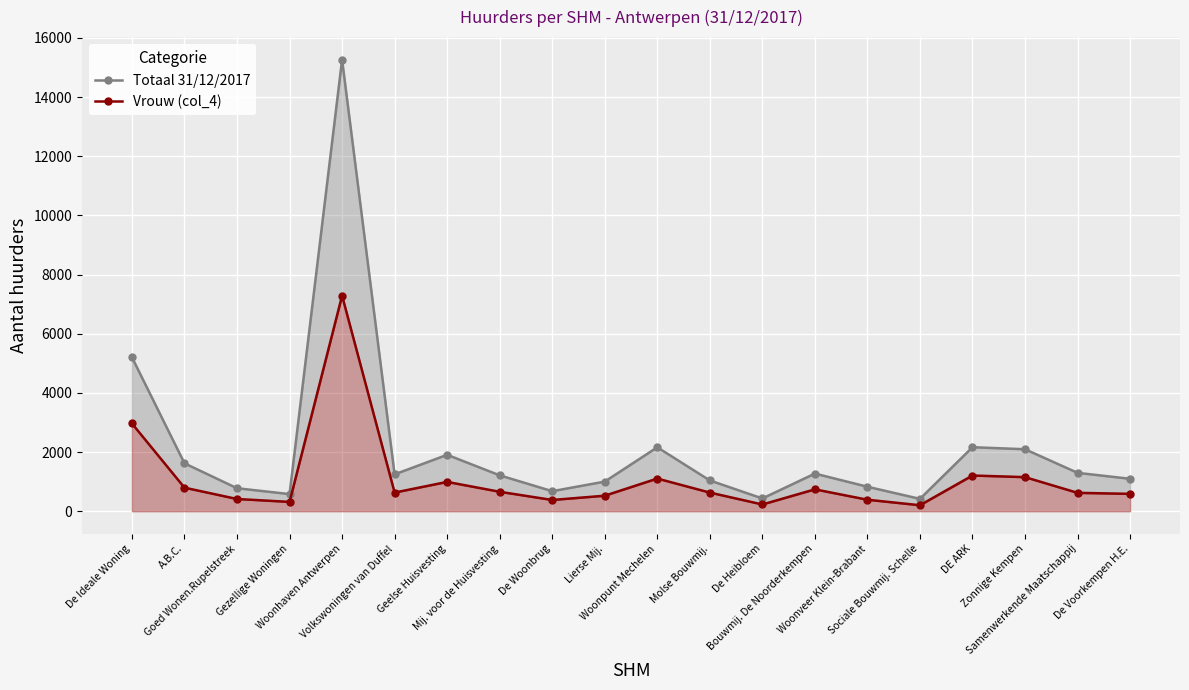

True or false: Vrouw (col_4) and Totaal 31/12/2017 cross at least once.

False